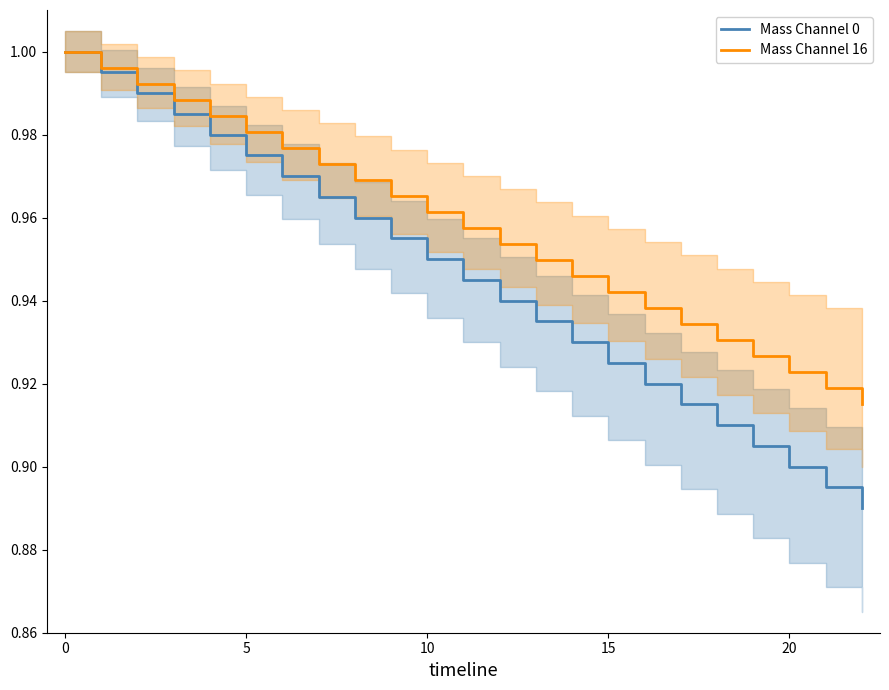

True or false: Mass Channel 16 has a value of 0.7 at 0.

False